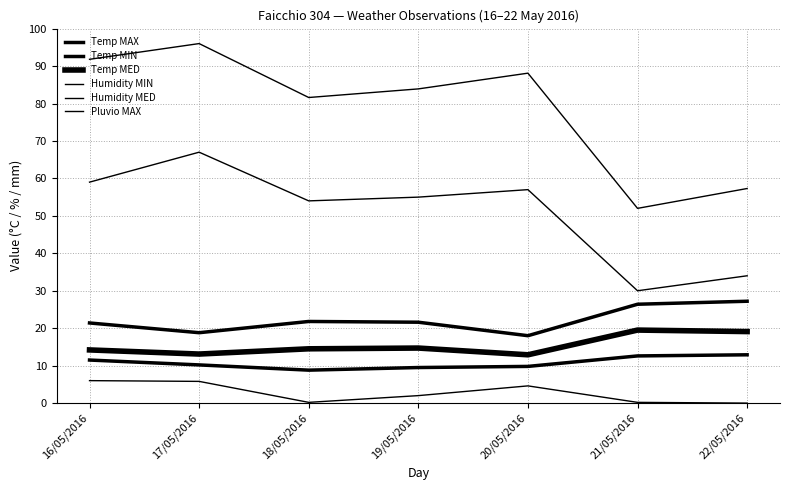

At which category does Temp MED reach its first local peak?

19/05/2016